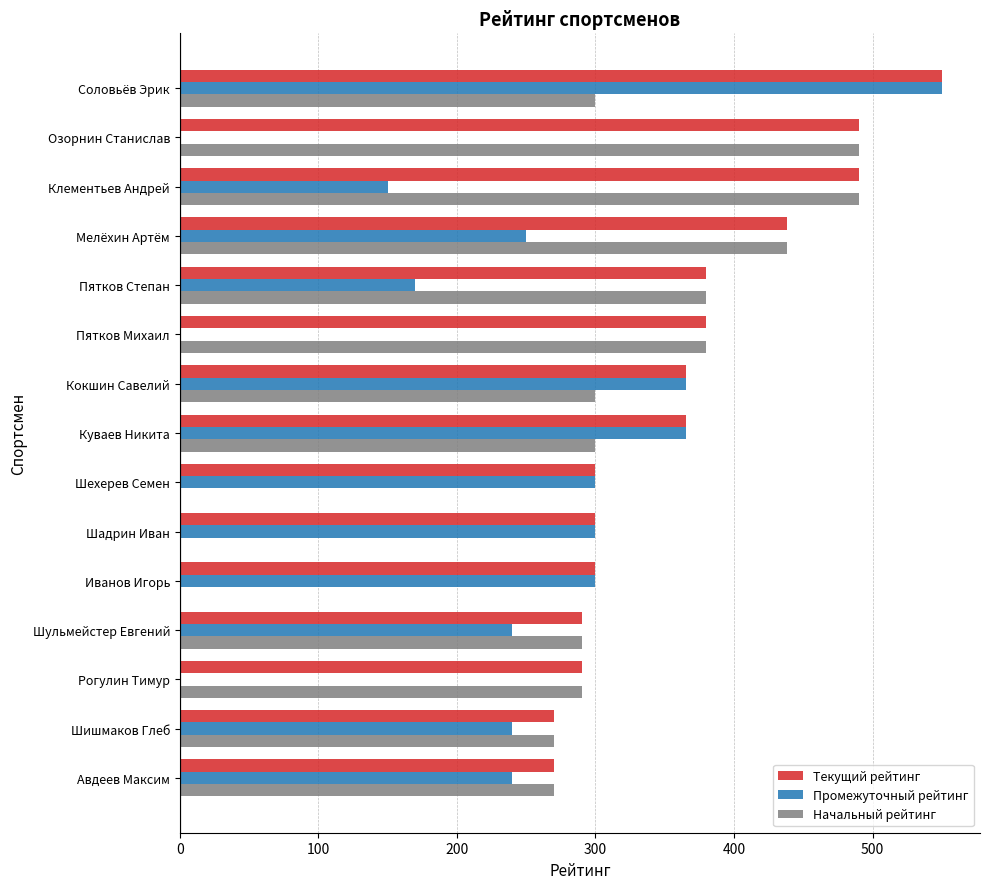

Count the number of categories in the chart.

15